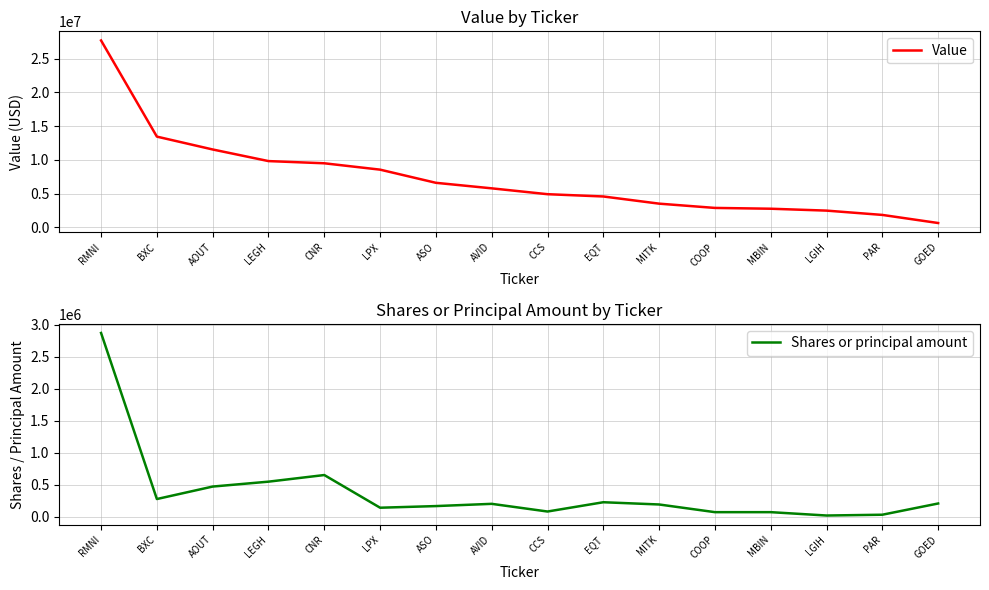

At which category is the sum across all series the highest?

RMNI